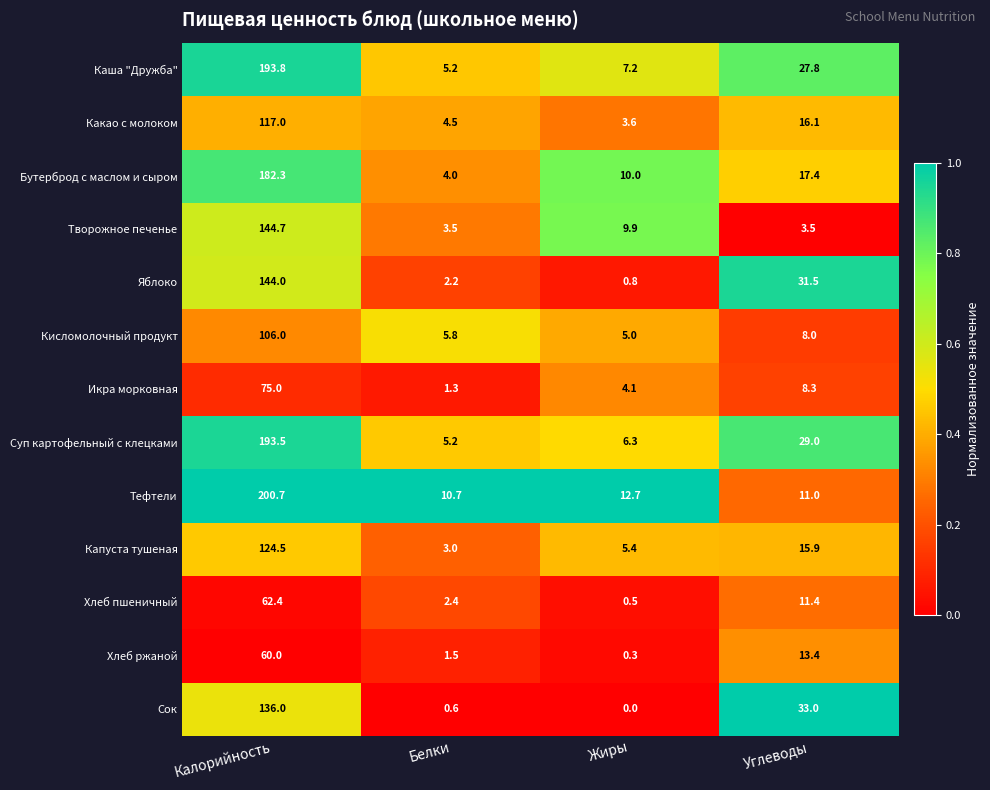

Rank the series at Калорийность from lowest to highest value.

Хлеб ржаной, Хлеб пшеничный, Икра морковная, Кисломолочный продукт, Какао с молоком, Капуста тушеная, Сок, Яблоко, Творожное печенье, Бутерброд с маслом и сыром, Суп картофельный с клецками, Каша "Дружба", Тефтели